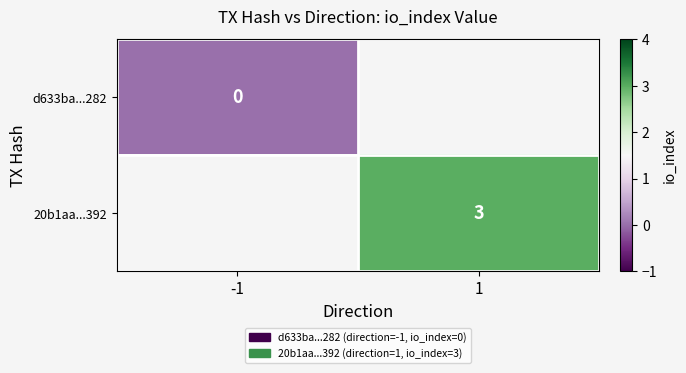

Which has a higher value, -1 or 1?

1